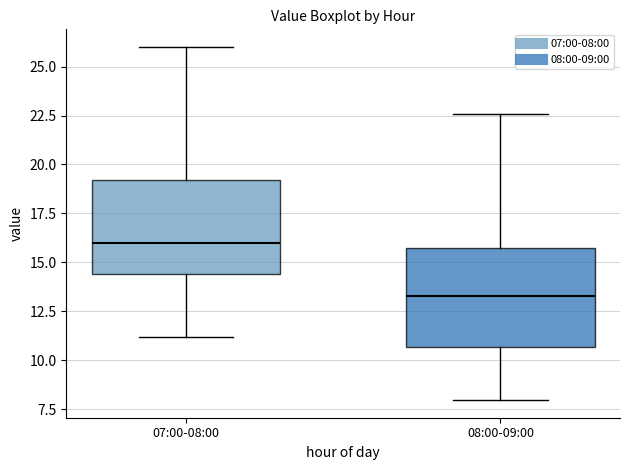

Reading left to right, transcribe this box plot: for each box, give where its median line is, the range the box spans, and where its two whiskers end, as read against the y-axis. The values are not printed on the chart, so give them approximately, as read against the axis.

07:00-08:00: median 16.0, box 14.5 to 19.0, whiskers 11.0 to 26.0
08:00-09:00: median 13.5, box 10.5 to 15.5, whiskers 8.0 to 22.5